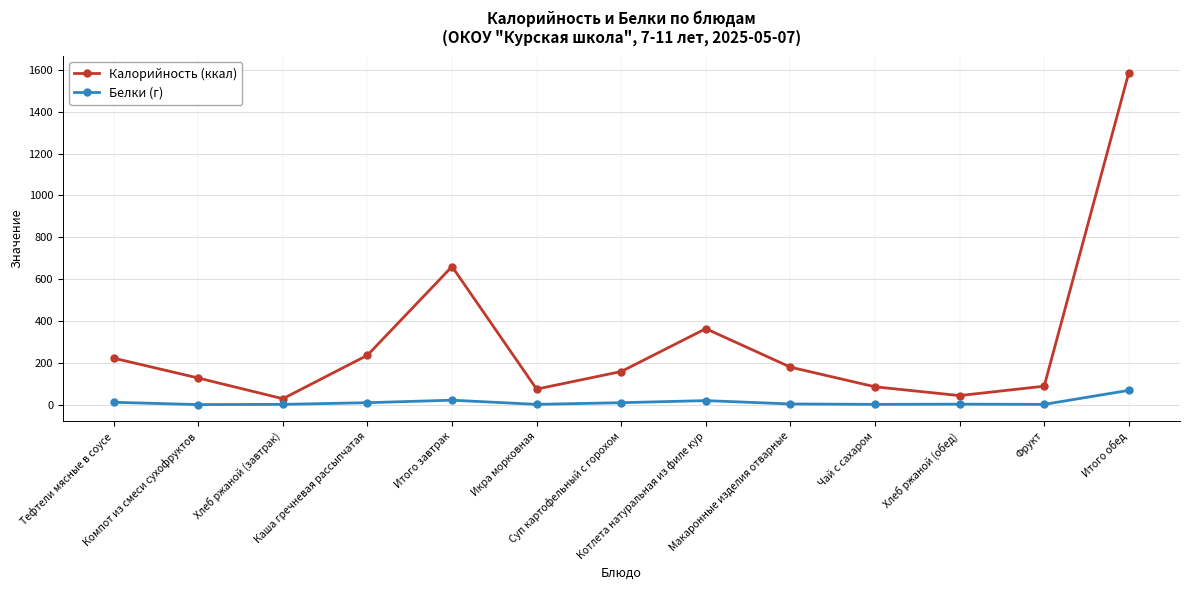

True or false: Белки (г) has more than 0 interior local peaks.

True